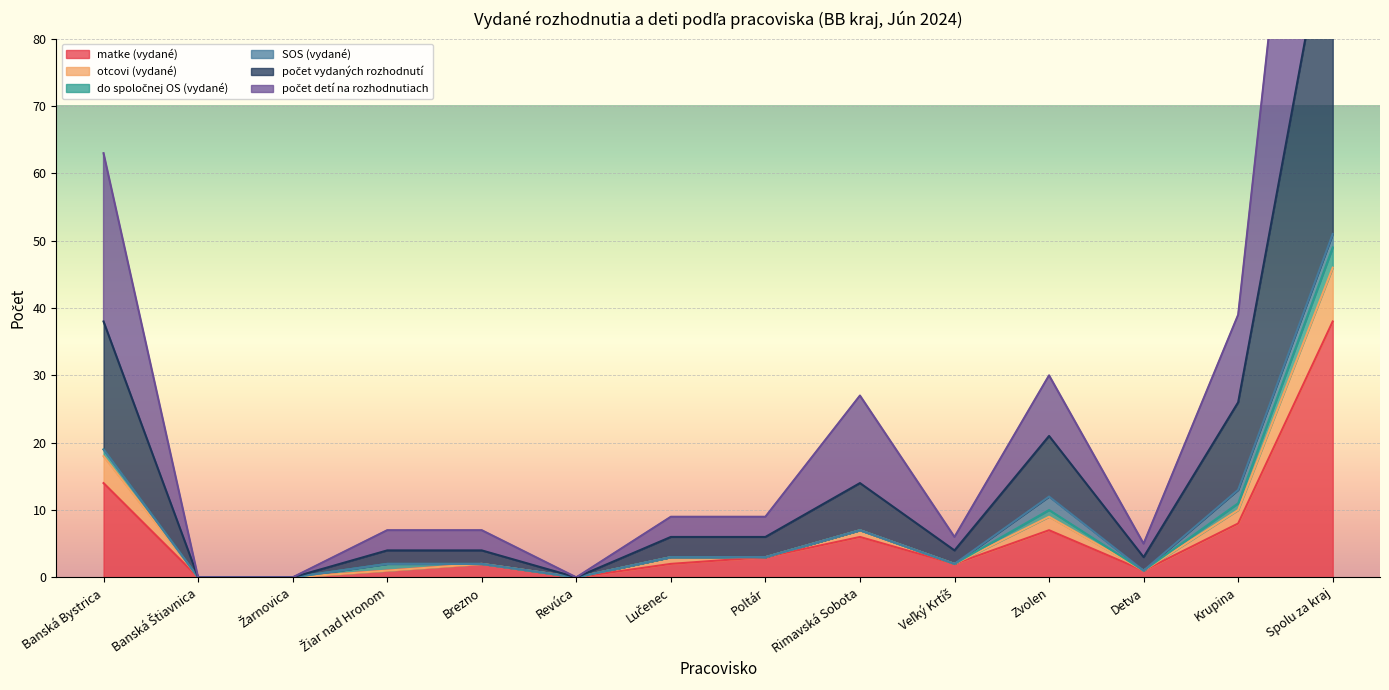

How many values in počet detí na rozhodnutiach are above zero?

11